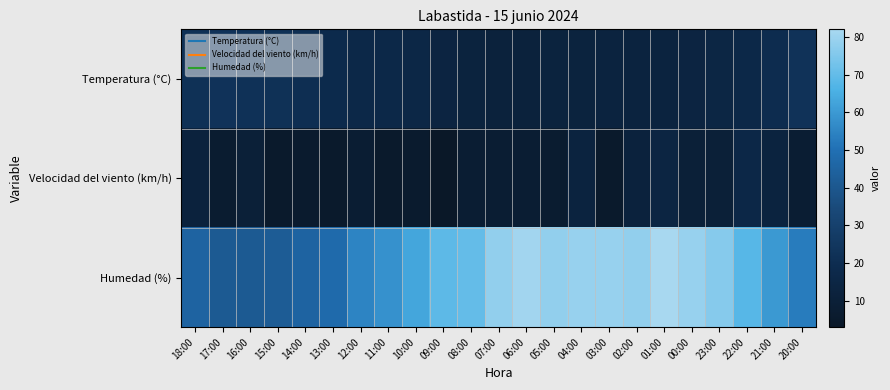

How many categories are shown in the chart?

23